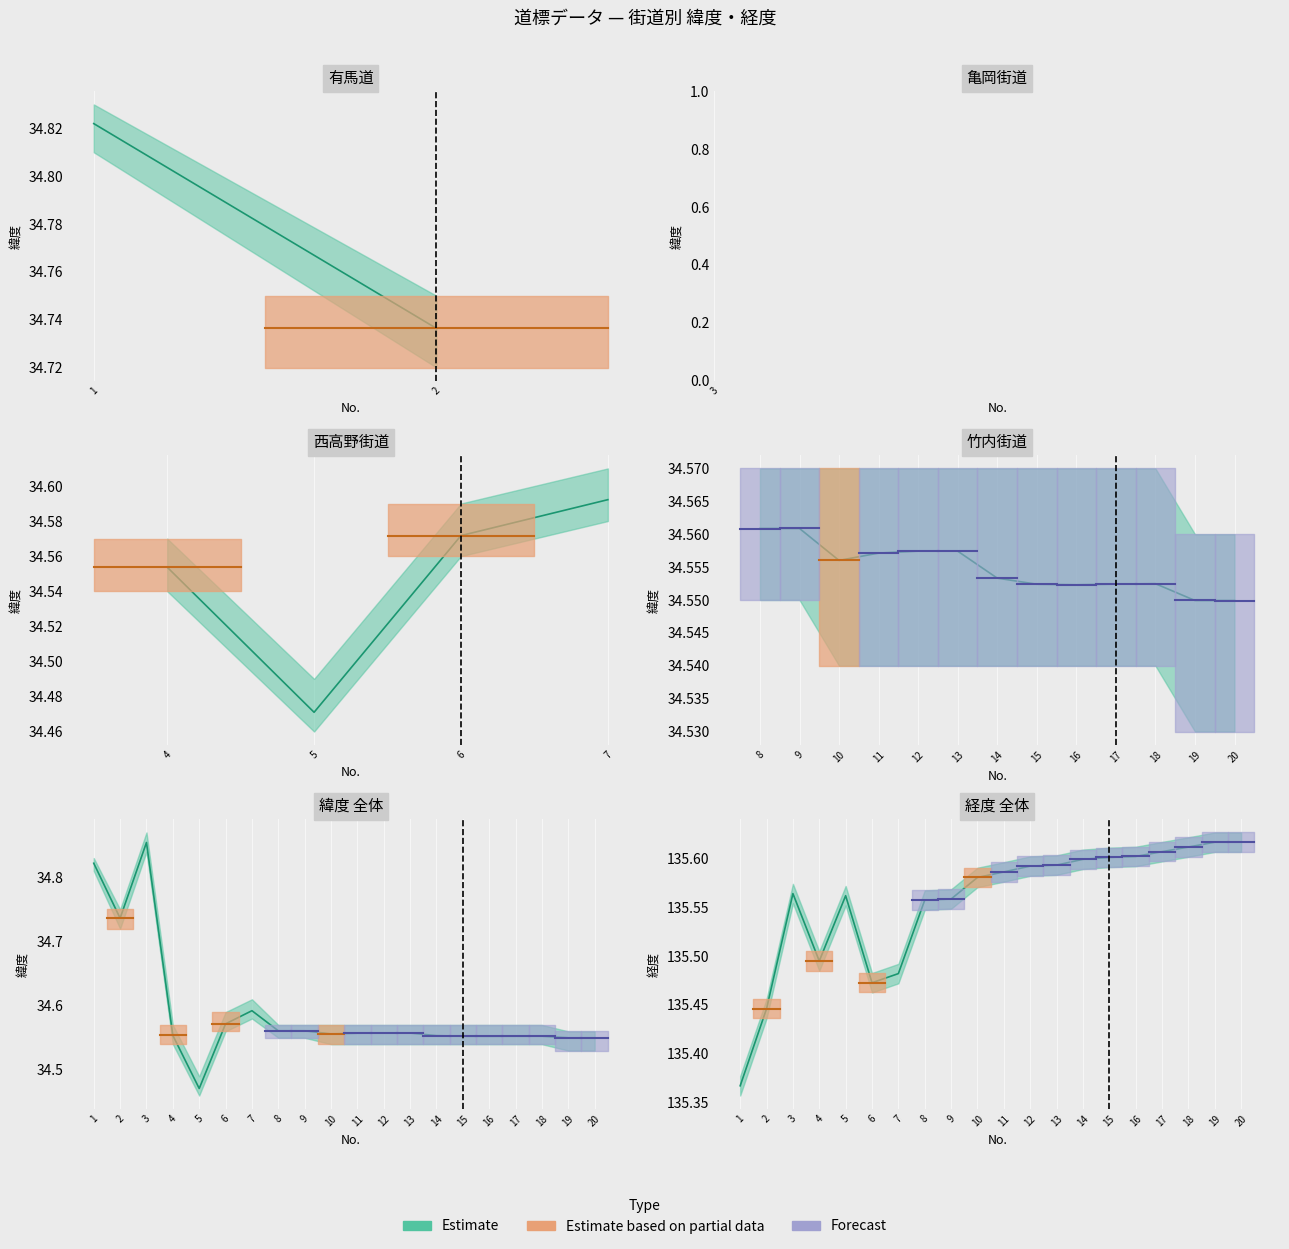

What is the greatest value displayed?

135.6